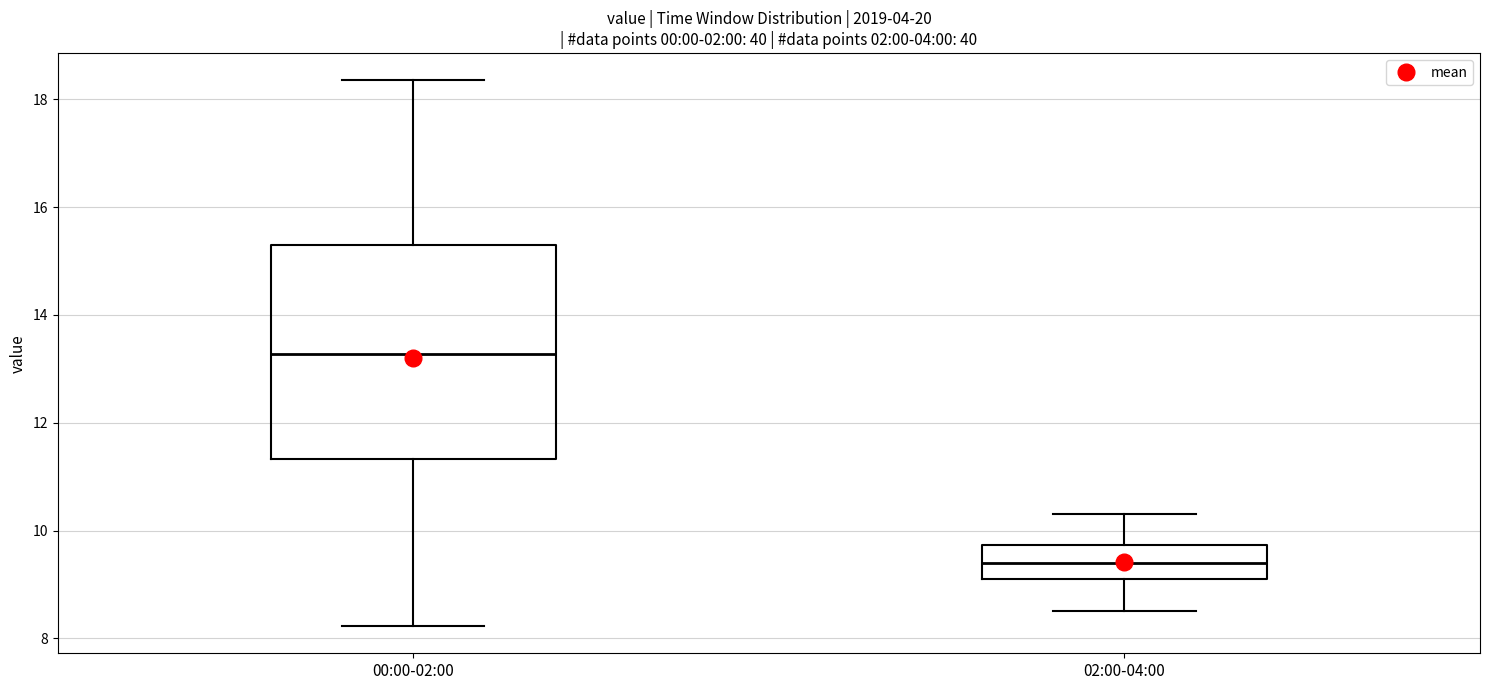

Which box is the tallest, from its lower edge to its upper edge?

00:00-02:00